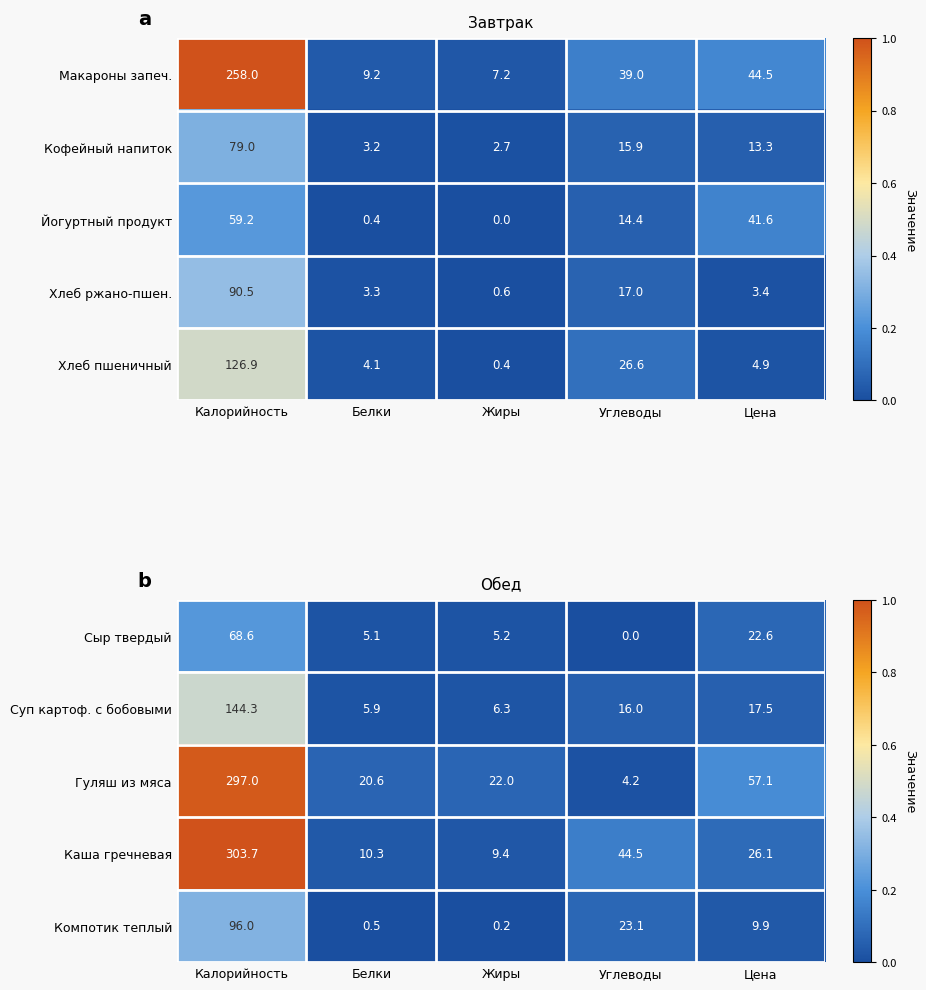

What is the average value of the Суп картоф. с бобовыми series?

38.0